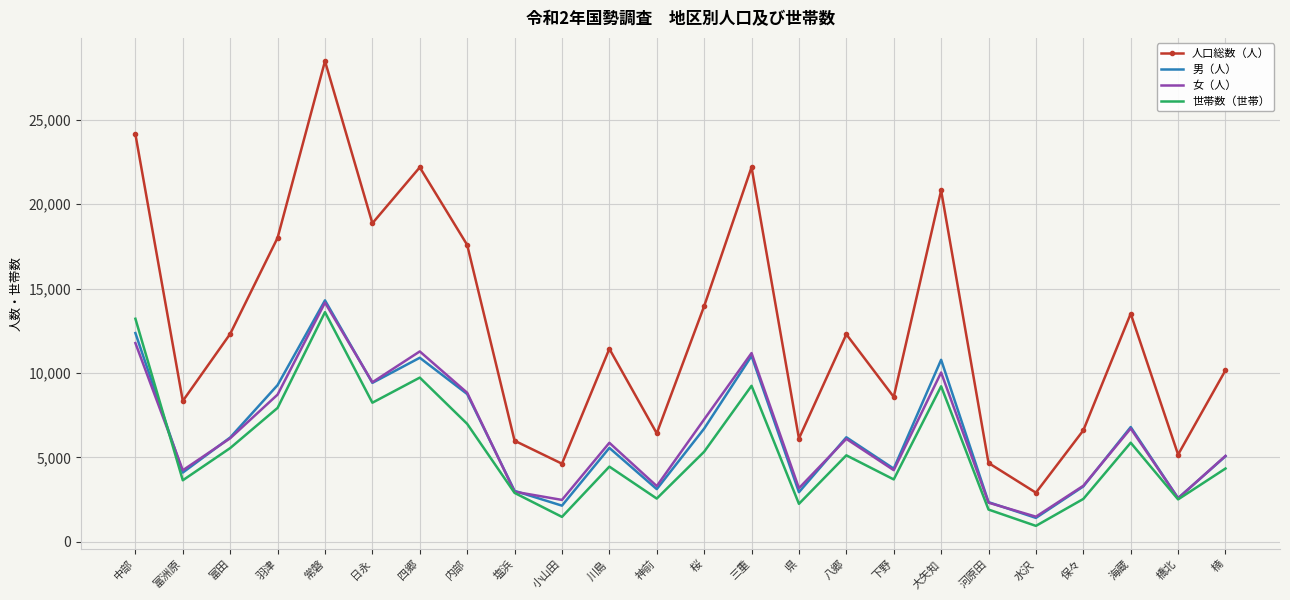

What is the sum of the 男（人） values at 四郷 and 塩浜?

13925